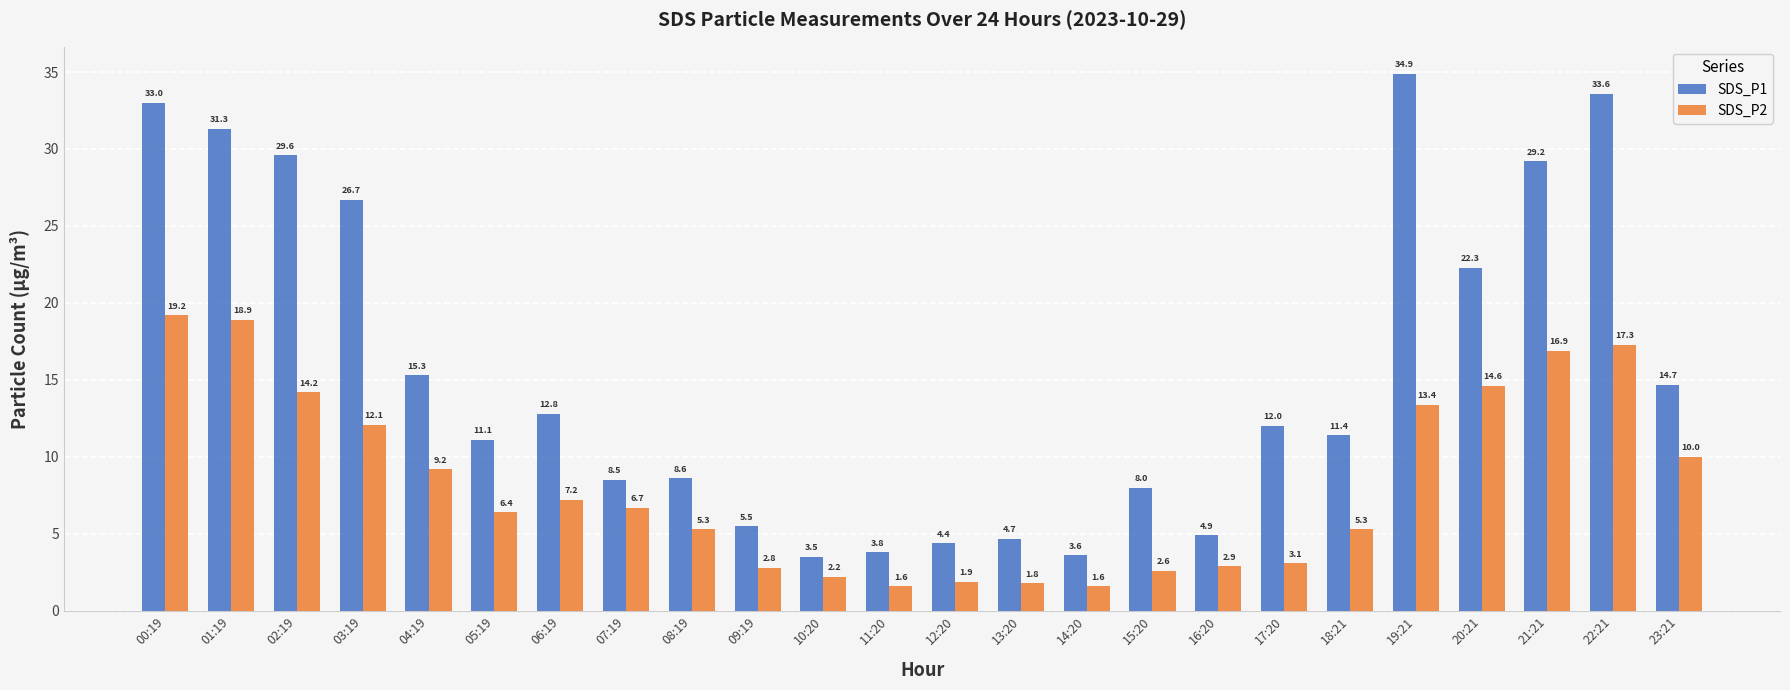

Reading left to right, transcribe all the data shown in this chart.

SDS_P1: 33.0	31.3	29.6	26.7	15.3	11.1	12.8	8.5	8.6	5.5	3.5	3.8	4.4	4.7	3.6	8.0	4.9	12.0	11.4	34.9	22.3	29.2	33.6	14.7
SDS_P2: 19.2	18.9	14.2	12.1	9.2	6.4	7.2	6.7	5.3	2.8	2.2	1.6	1.9	1.8	1.6	2.6	2.9	3.1	5.3	13.4	14.6	16.9	17.3	10.0